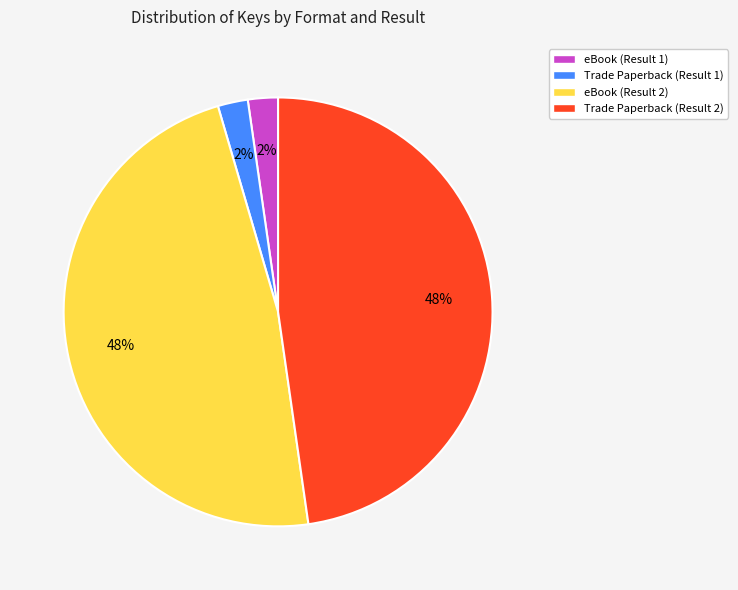

How many segments does this pie chart have?

4